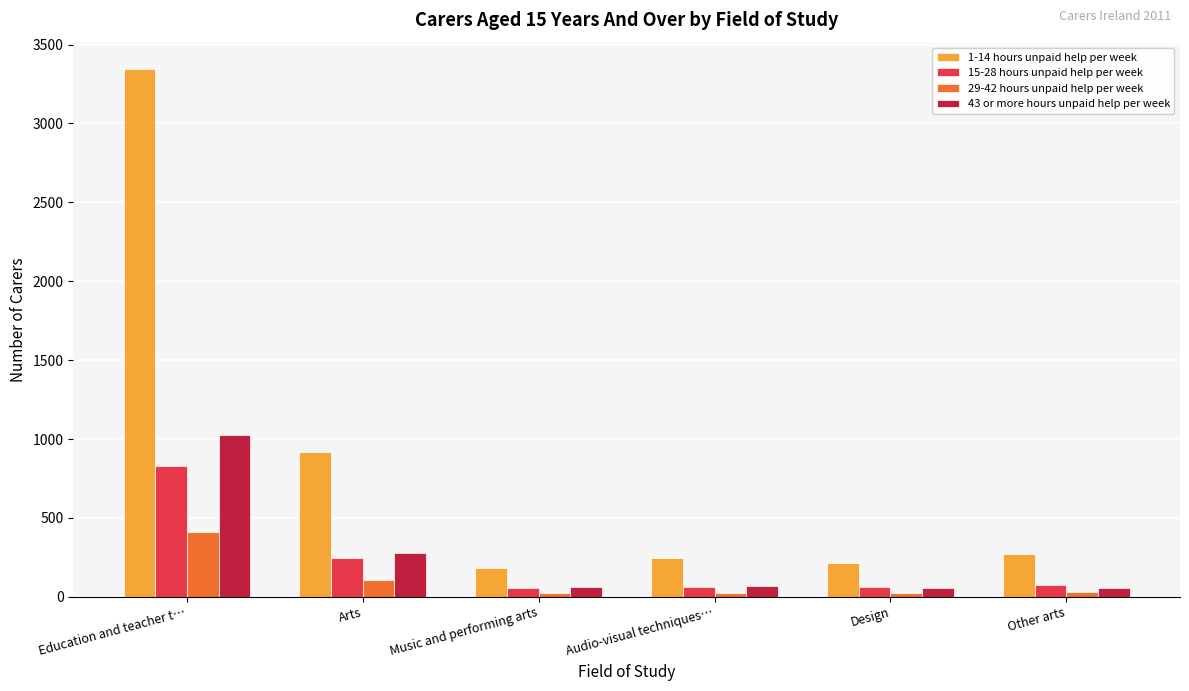

How many series are shown in this chart?

4